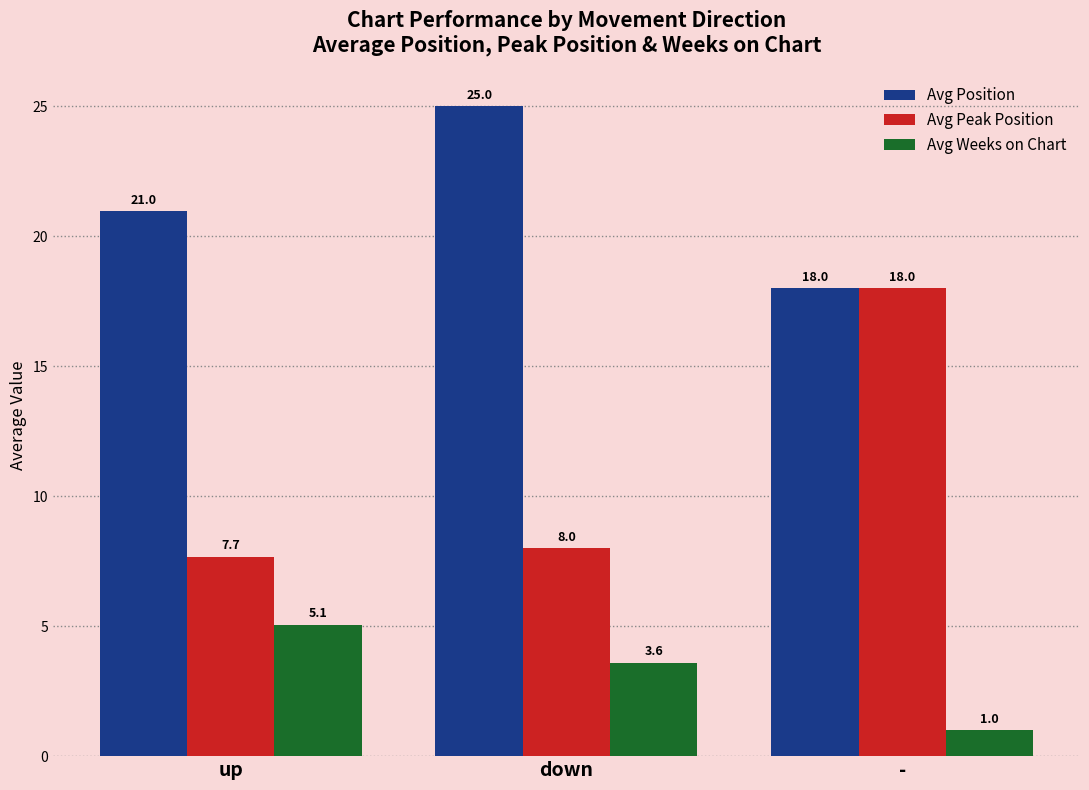

What is the spread (max minus min) of values at up?

15.9